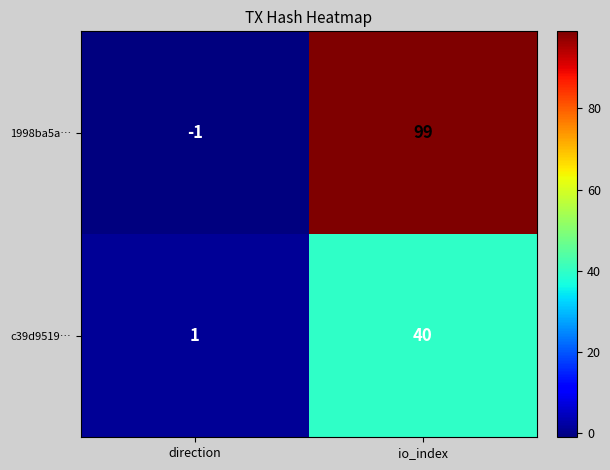

What is the difference between the highest and lowest values at io_index?

59